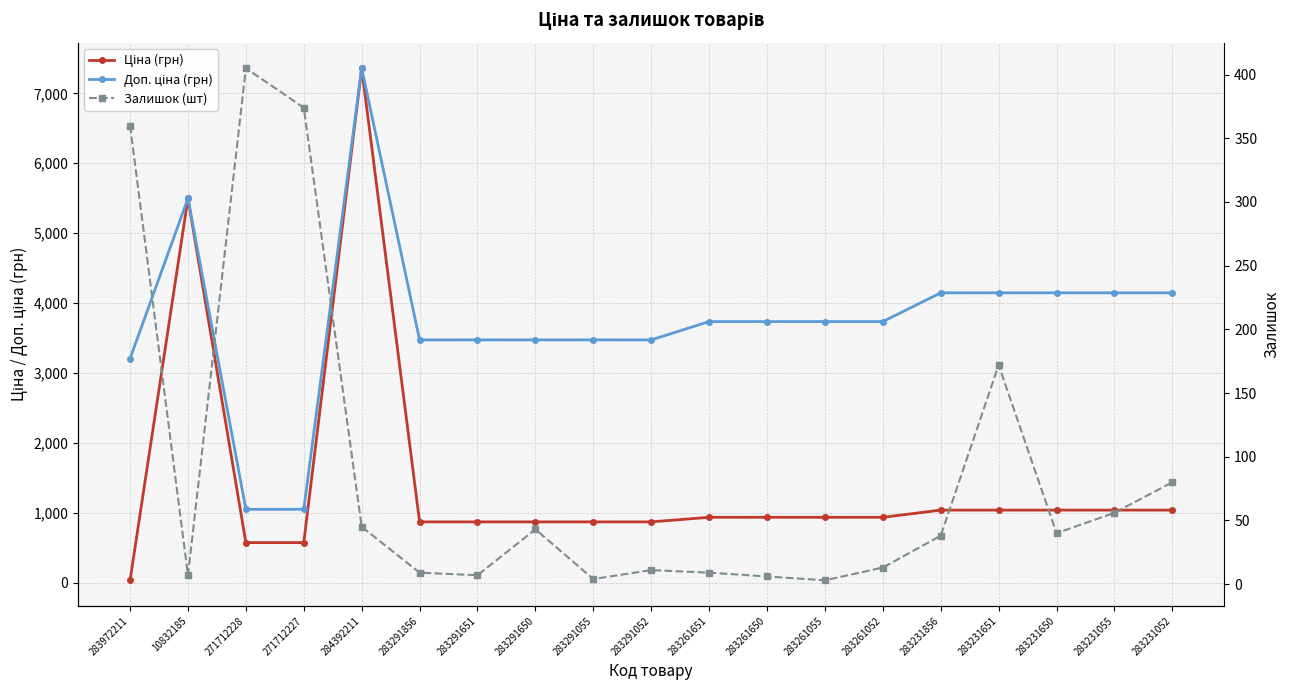

Between 283291052 and 283972211, which is larger?

283291052